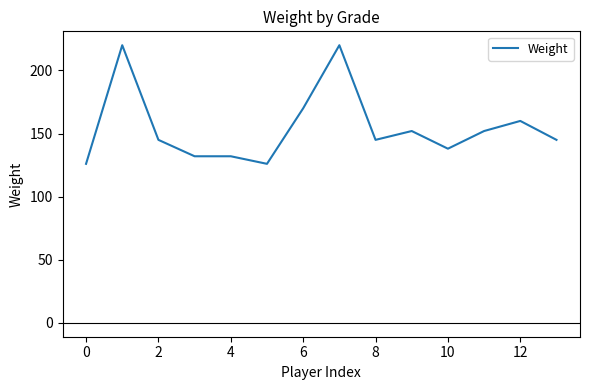

What is the difference between the maximum and minimum values?

94